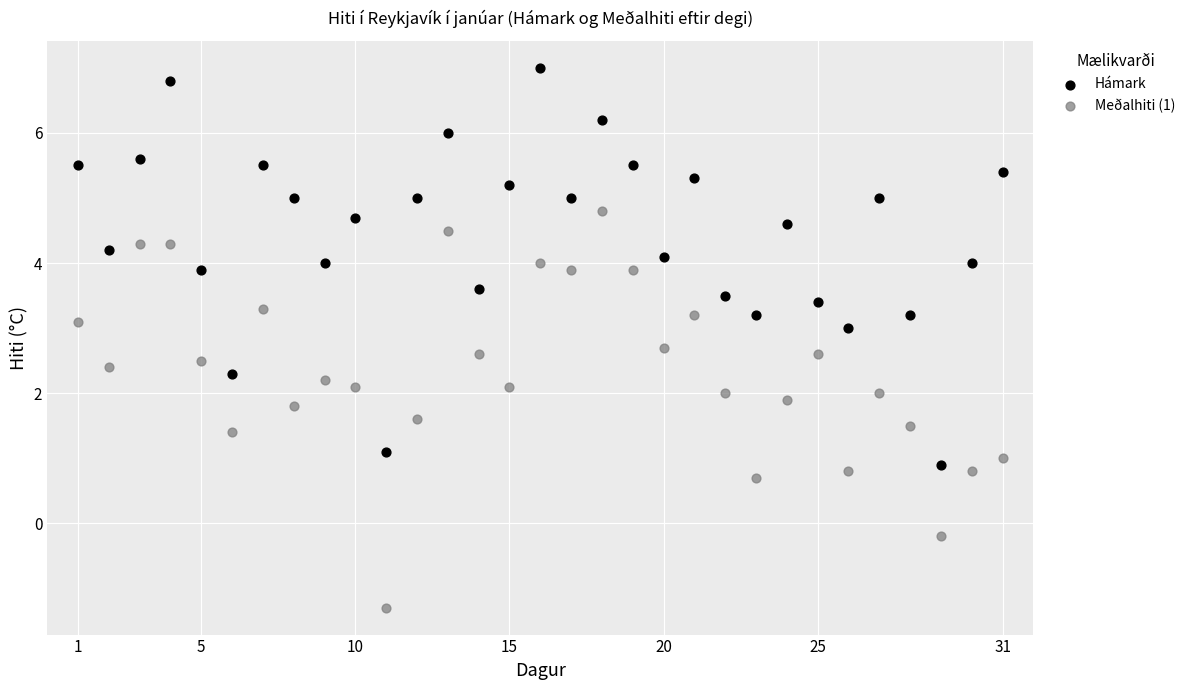

What is the X range (max minus min) for the scatter plot?

30.0